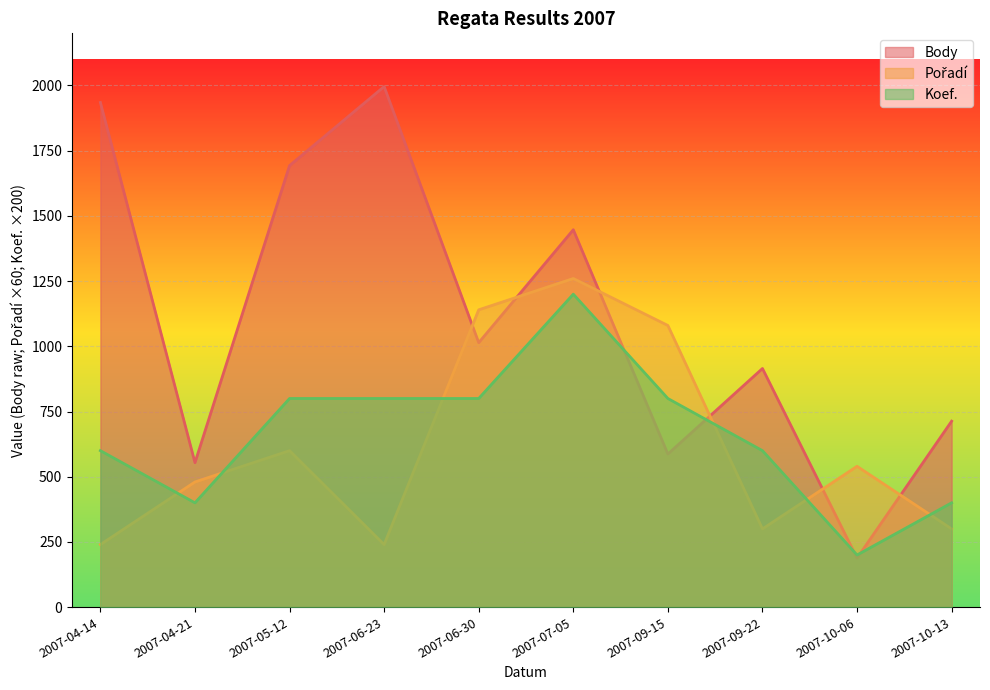

What is the value of the Body point at the 10th from the left?

713